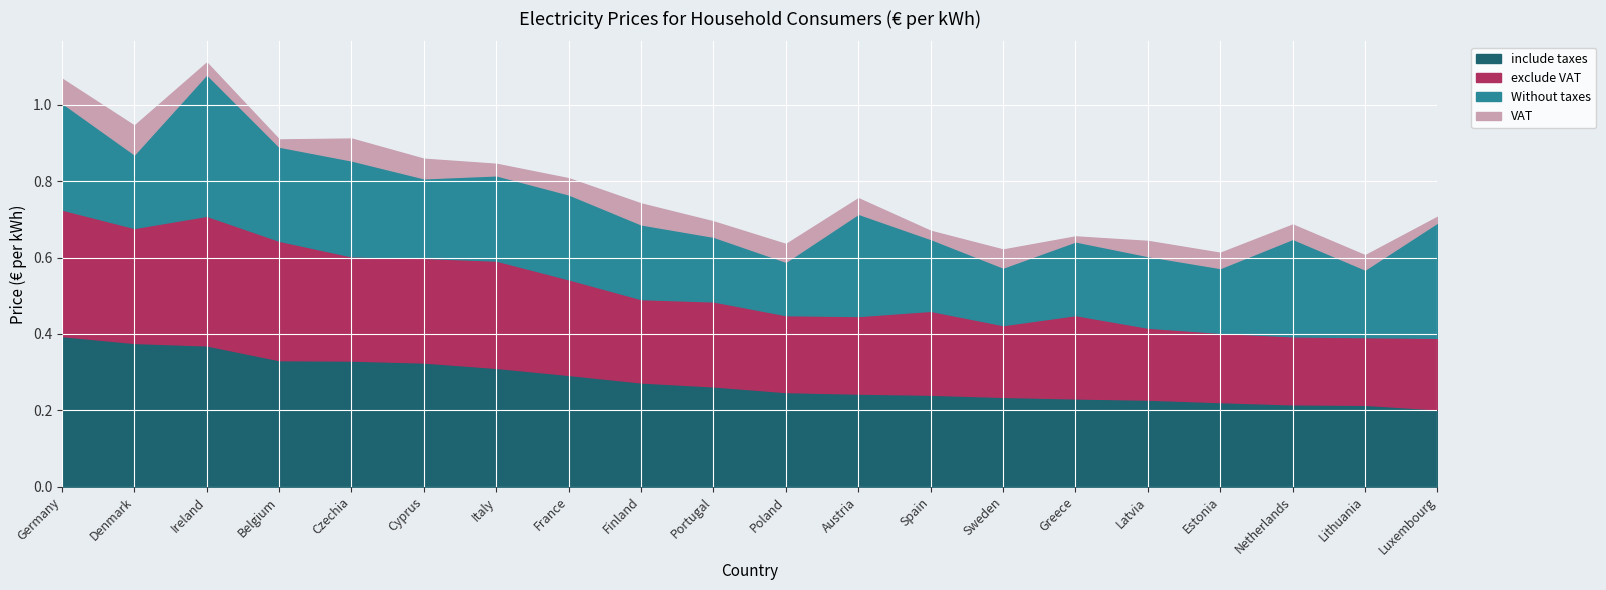

Between Italy and Latvia, which series saw the biggest shift?

exclude VAT